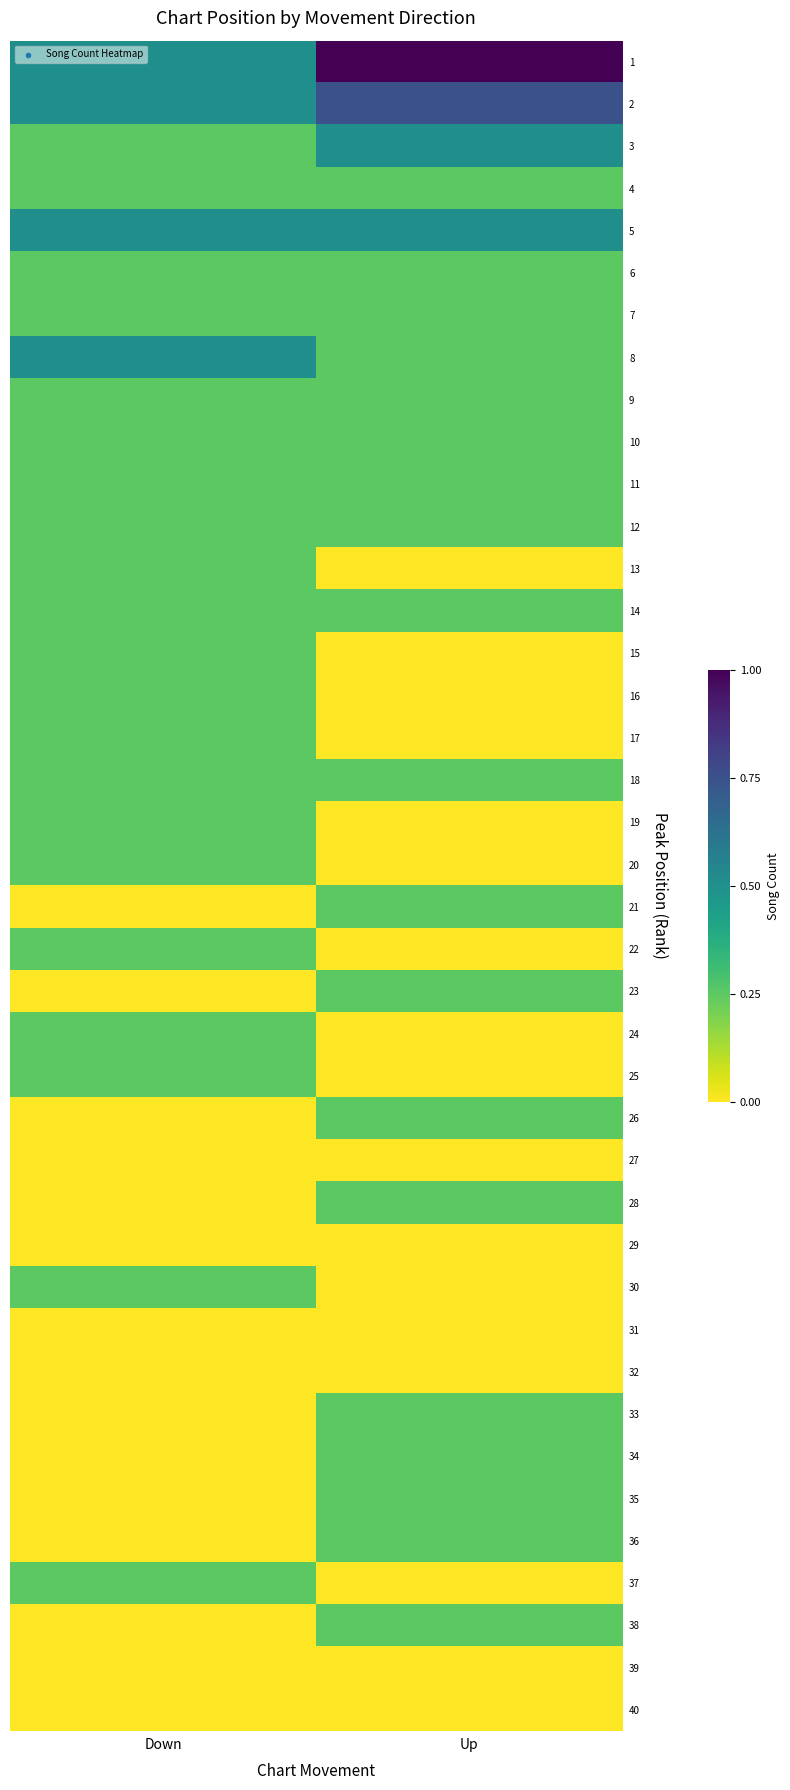

Count the number of categories in the chart.

2